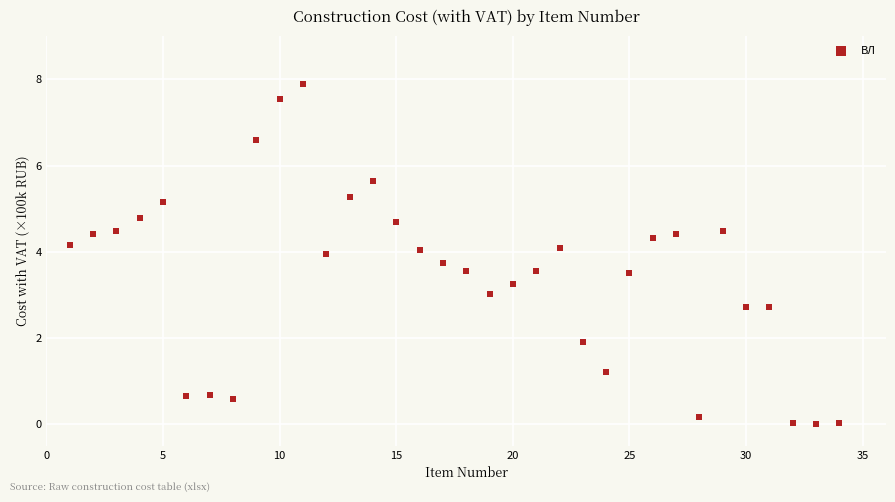

What is the range of X values (max minus min)?

33.0